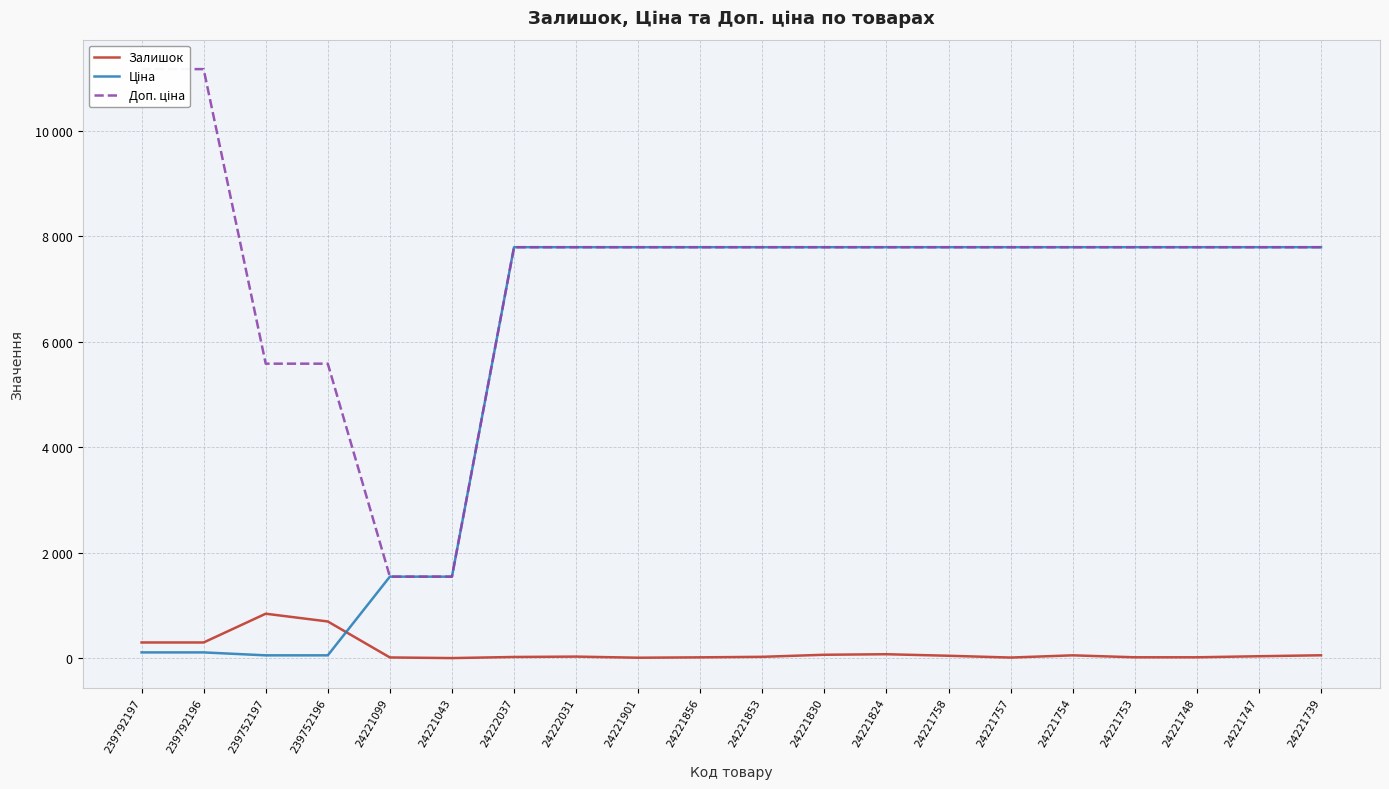

Does the chart display data point markers on the line(s)?

No